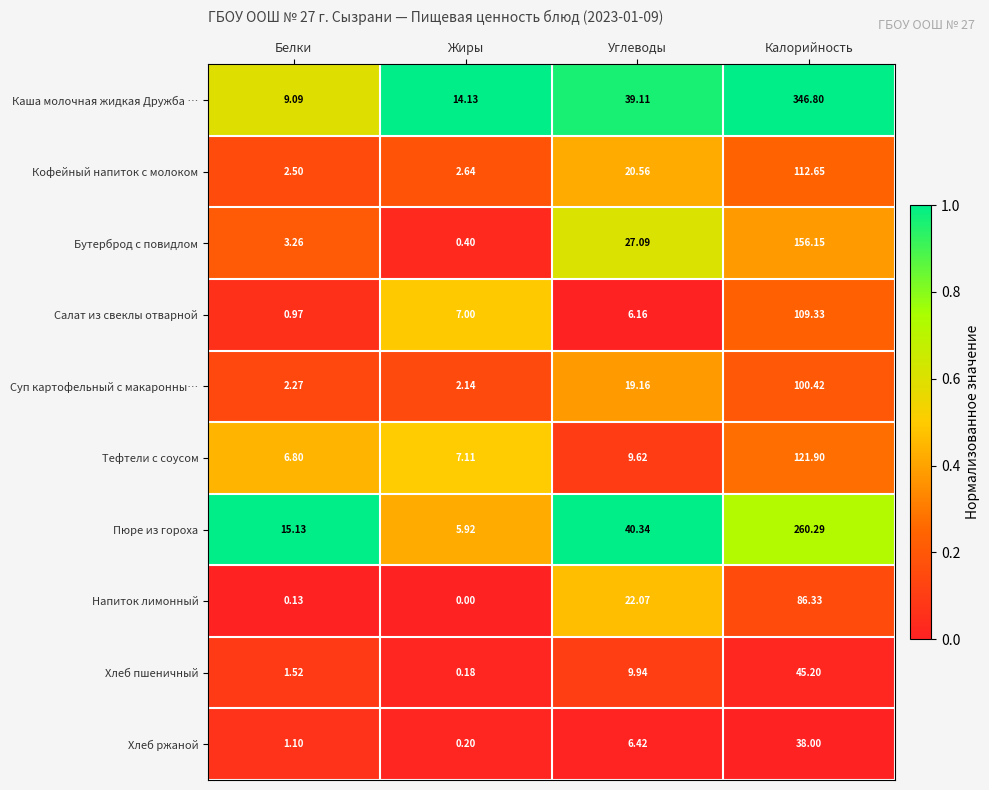

Which series has the largest range (max minus min)?

Каша молочная жидкая Дружба …